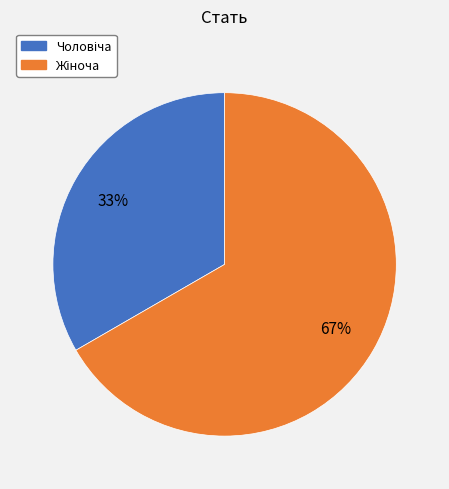

How many segments does this pie chart have?

2